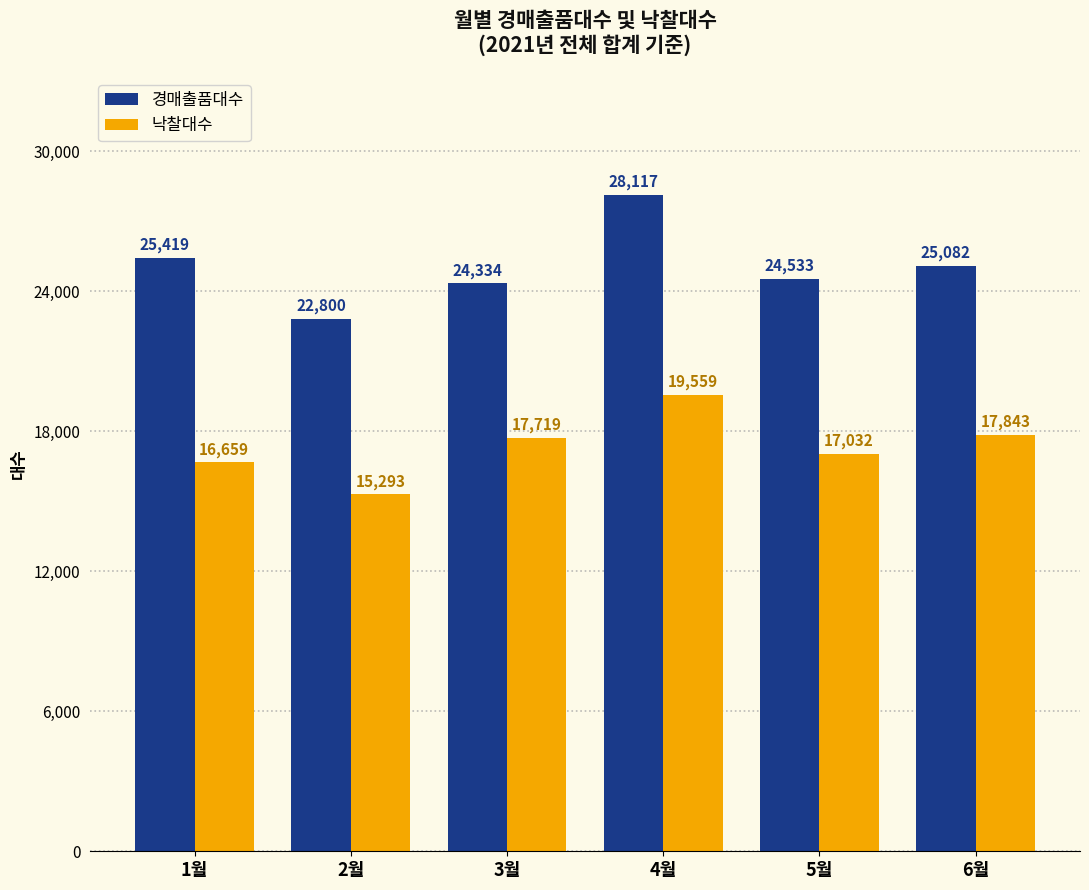

True or false: 경매출품대수 has a value of 37353 at 5월.

False